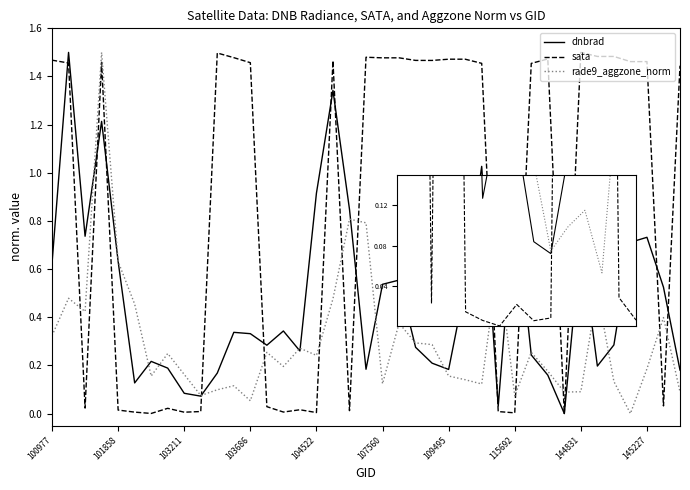

How many intersections are there between sata and rade9_aggzone_norm?

12